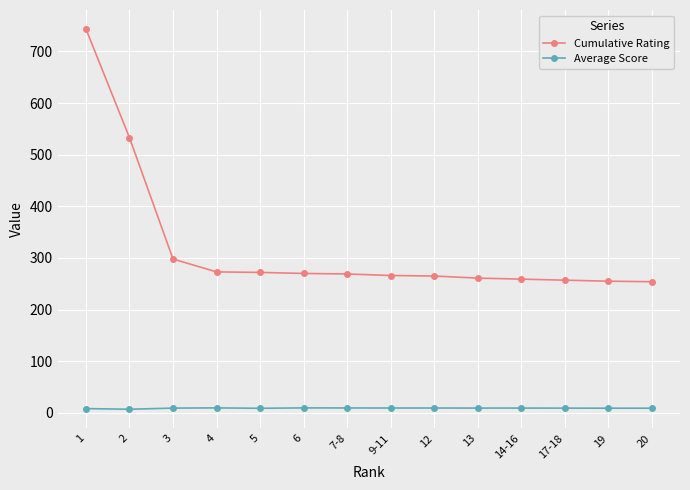

What is the greatest value displayed?

743.5